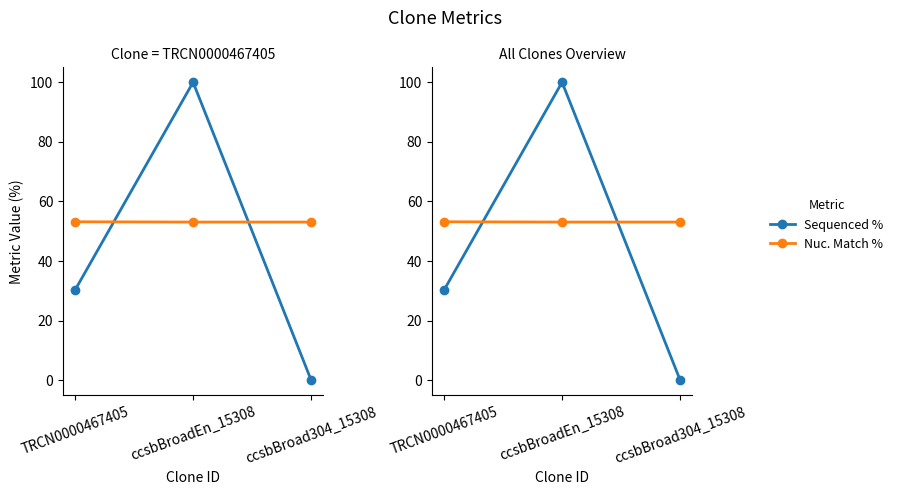

Reading left to right, transcribe all the data shown in this chart.

Sequenced %: TRCN0000467405=30.2	ccsbBroadEn_15308=100.0	ccsbBroad304_15308=0.0
Nuc. Match %: TRCN0000467405=53.2	ccsbBroadEn_15308=53.1	ccsbBroad304_15308=53.1